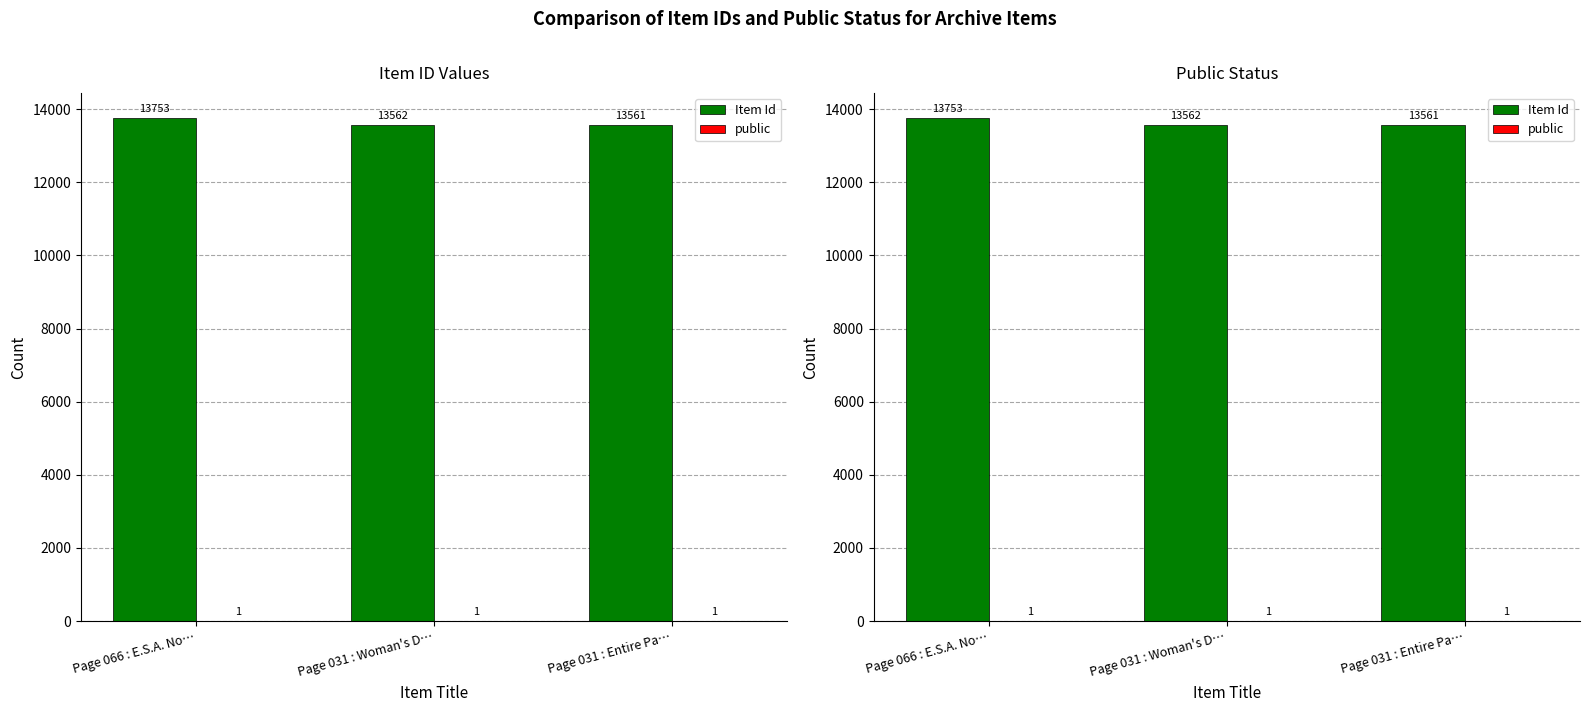

What is the average value of the public series?

1